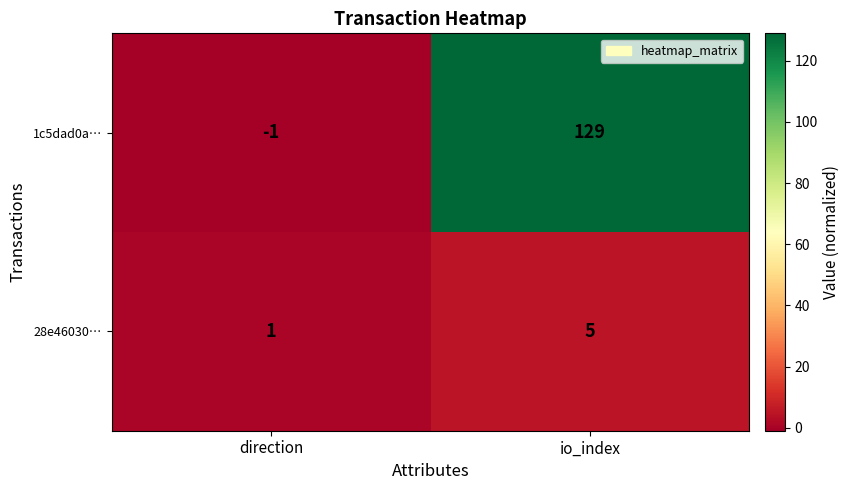

At how many categories does at least one series exceed 106?

1